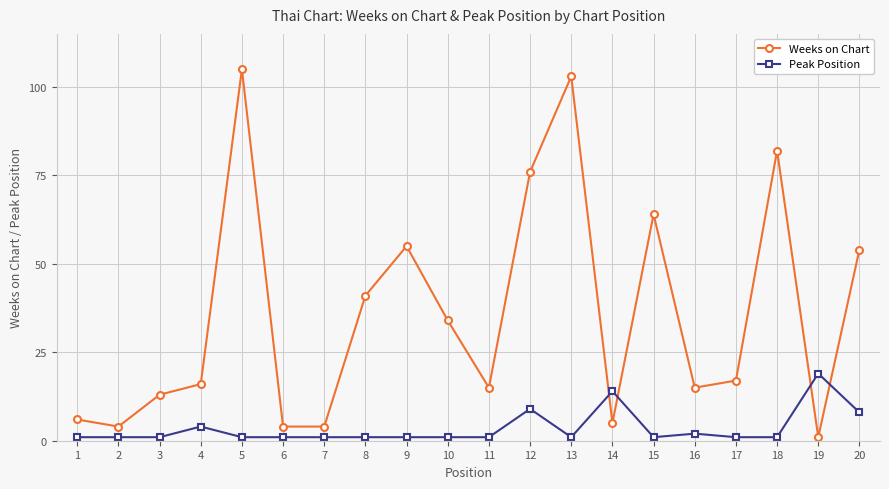

The Weeks on Chart series shows 103 at 13. True or false?

True